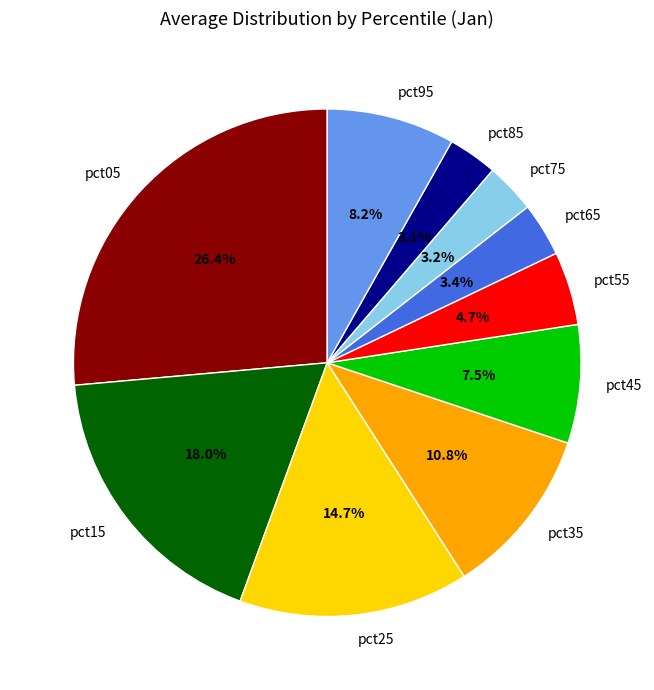

How many segments does this pie chart have?

10